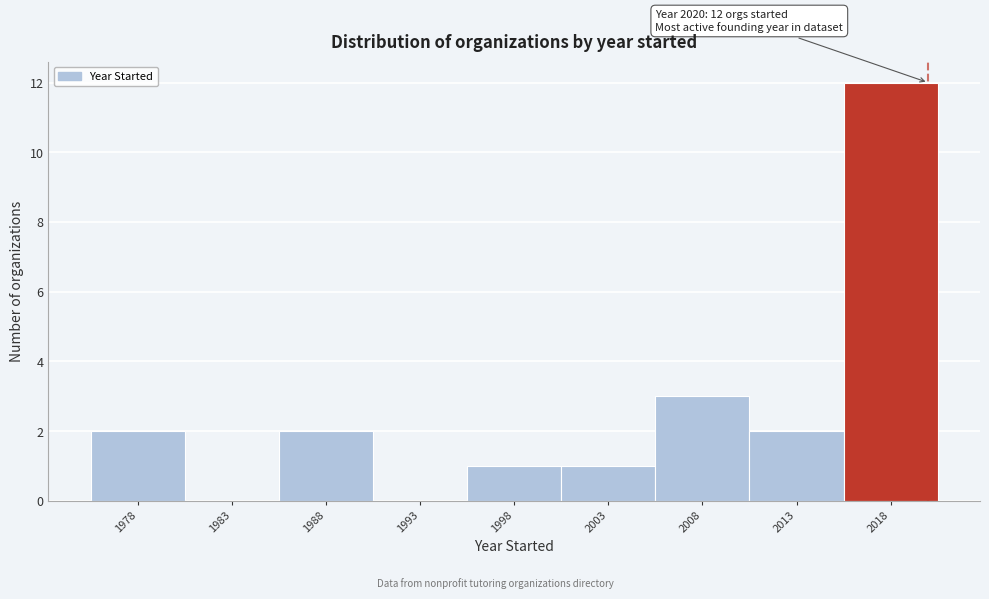

Reading right to left, list all the values displayed in this chart.

2018=12	2013=2	2008=3	2003=1	1998=1	1993=0	1988=2	1983=0	1978=2